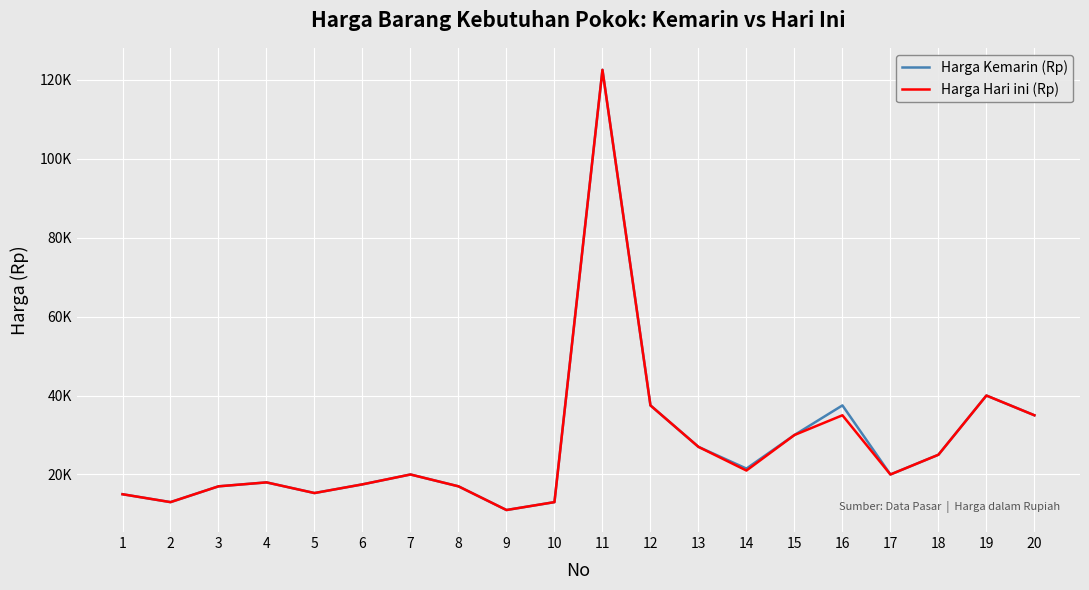

True or false: Harga Hari ini (Rp) and Harga Kemarin (Rp) intersect in this chart.

False